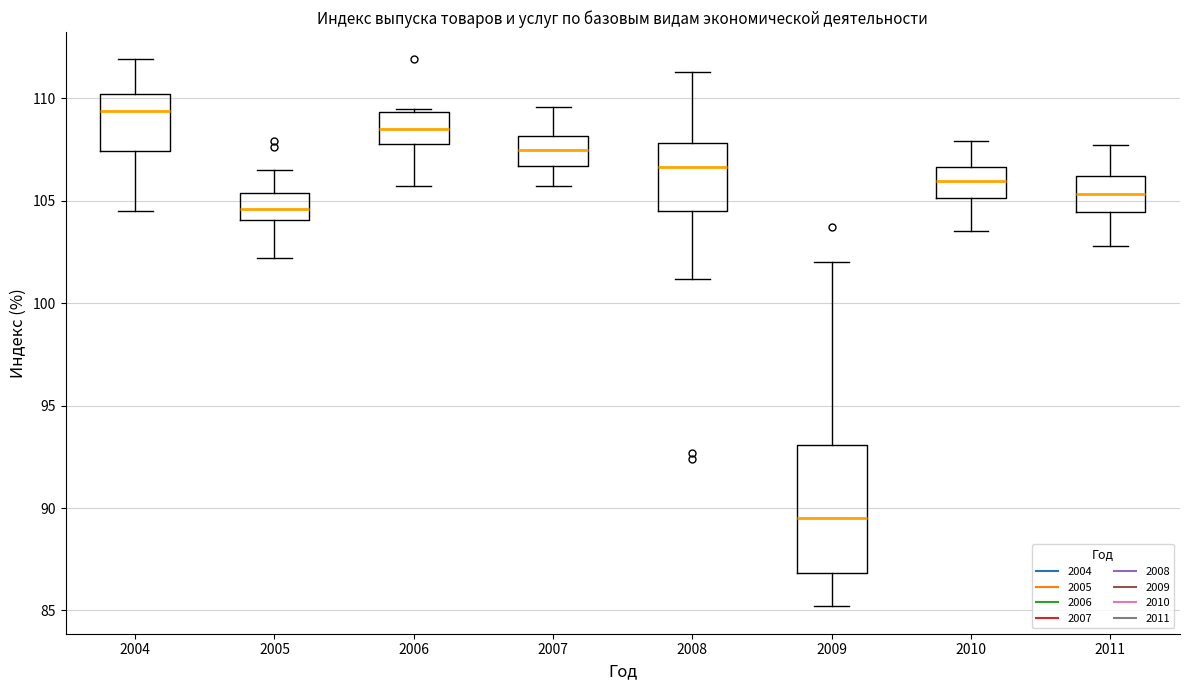

Reading left to right, read every box against the y-axis: the position of its median line, the range the box covers, and the ends of its whiskers. The values are not printed on the chart, so give them approximately, as read against the axis.

2004: median 109.5, box 107.5 to 110.0, whiskers 104.5 to 112.0
2005: median 104.5, box 104.0 to 105.5, whiskers 102.0 to 106.5
2006: median 108.5, box 108.0 to 109.5, whiskers 105.5 to 109.5 (just above the box's upper edge)
2007: median 107.5, box 106.5 to 108.0, whiskers 105.5 to 109.5
2008: median 106.5, box 104.5 to 108.0, whiskers 101.0 to 111.5
2009: median 89.5, box 87.0 to 93.0, whiskers 85.0 to 102.0
2010: median 106.0, box 105.0 to 106.5, whiskers 103.5 to 108.0
2011: median 105.5, box 104.5 to 106.0, whiskers 103.0 to 107.5